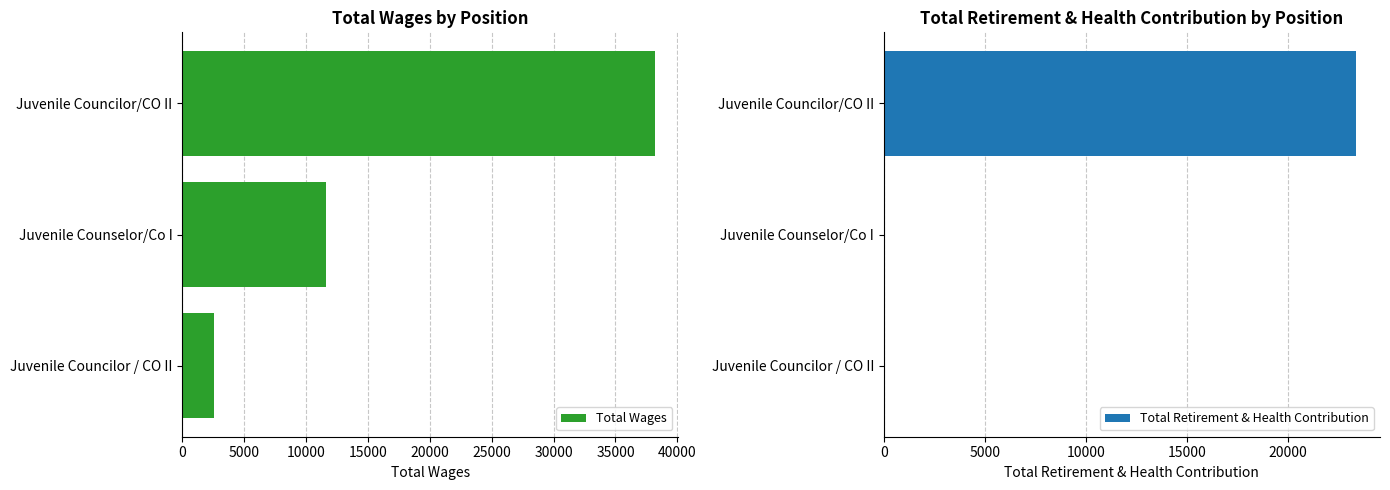

At how many categories does at least one series exceed 13008?

1